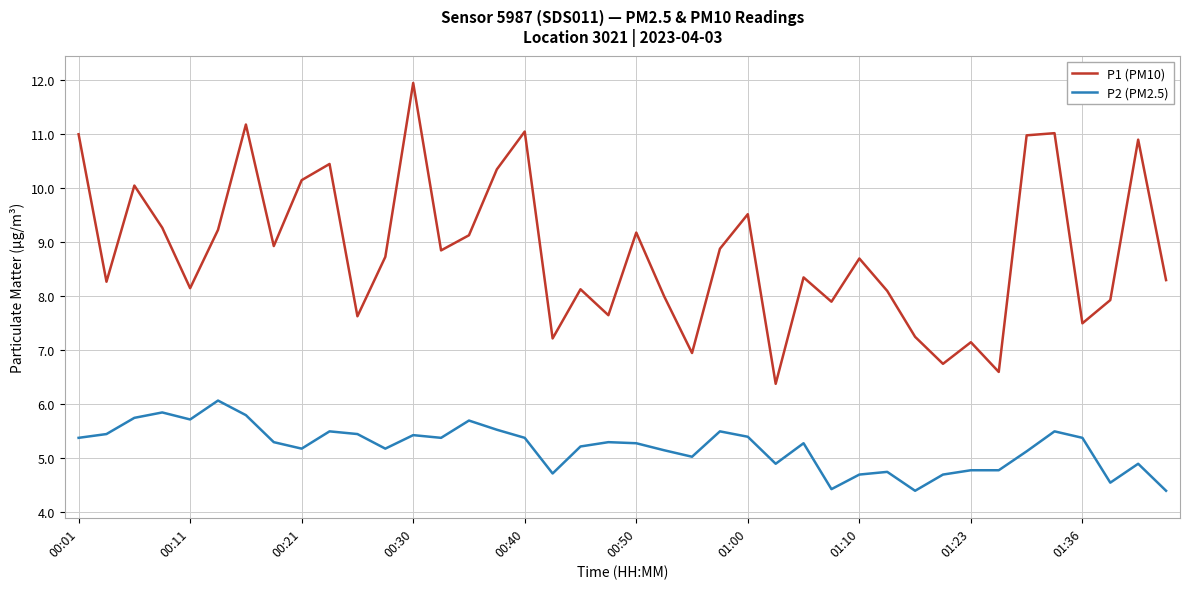

Does the chart have visible grid lines?

Yes